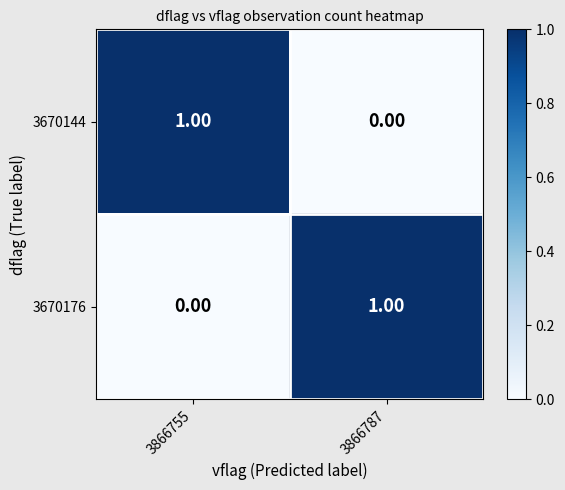

At 3866755, list the series in order from largest to smallest.

3670144, 3670176